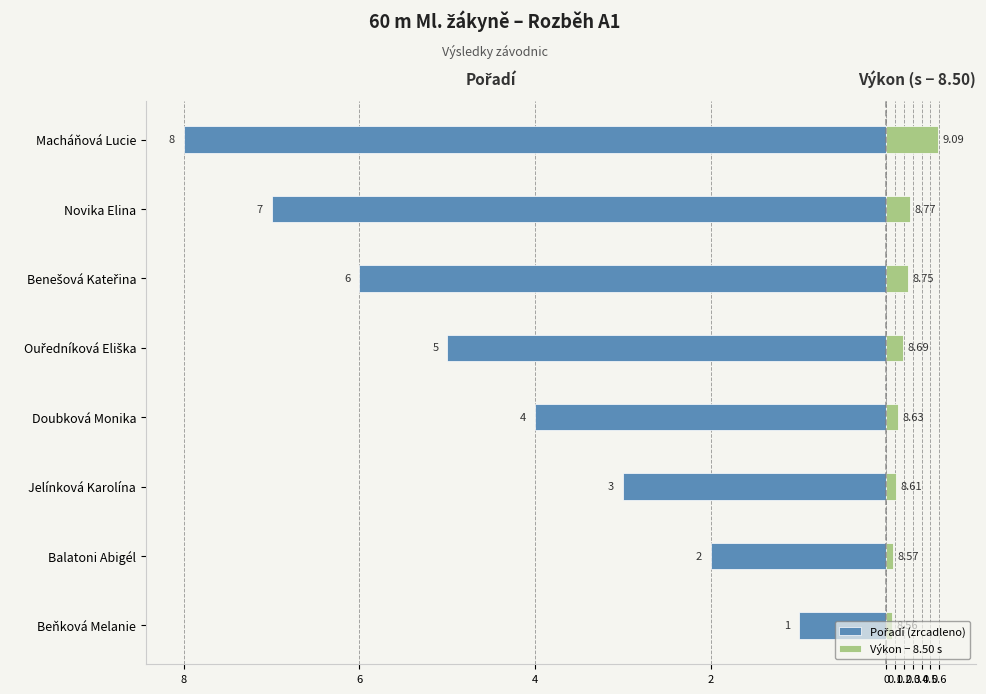

Read the Pořadí (zrcadleno) value at Balatoni Abigél.

-2.0